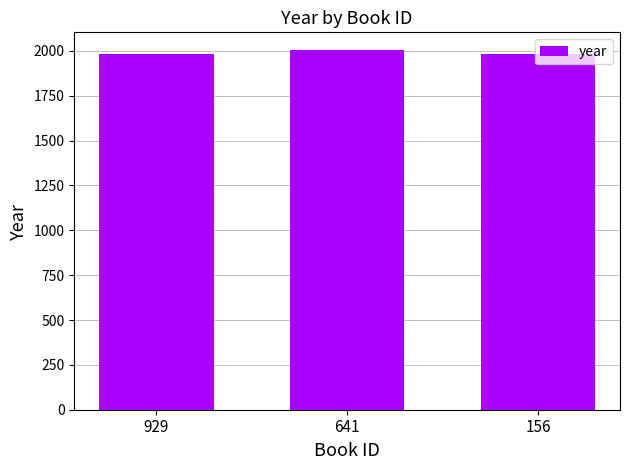

What is the value of the 1st bar from the left?

1985